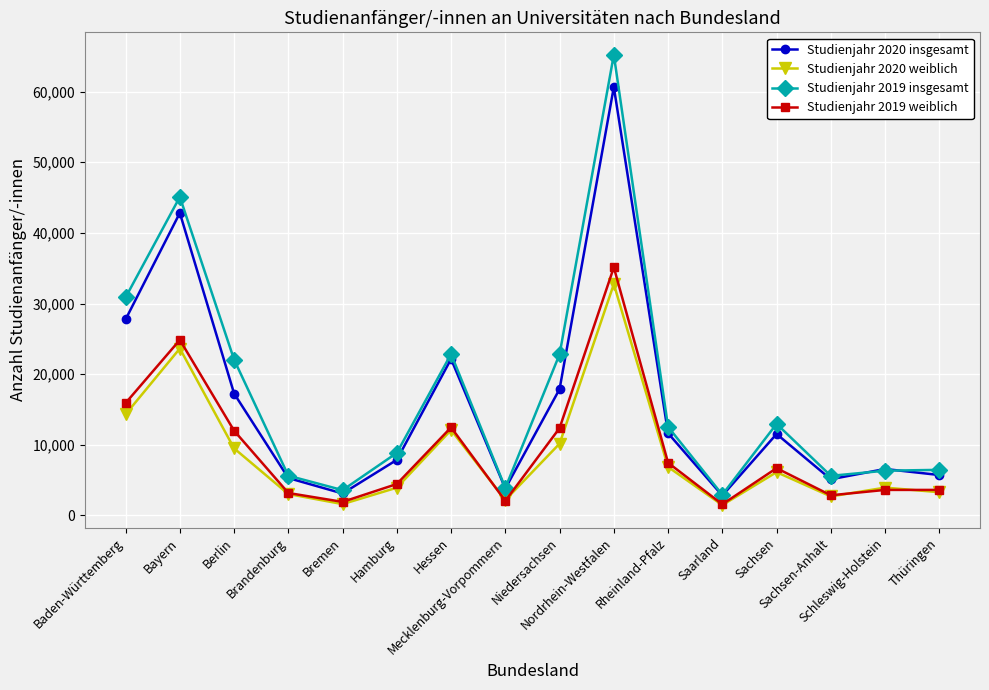

Which series has the widest spread of values?

Studienjahr 2019 insgesamt